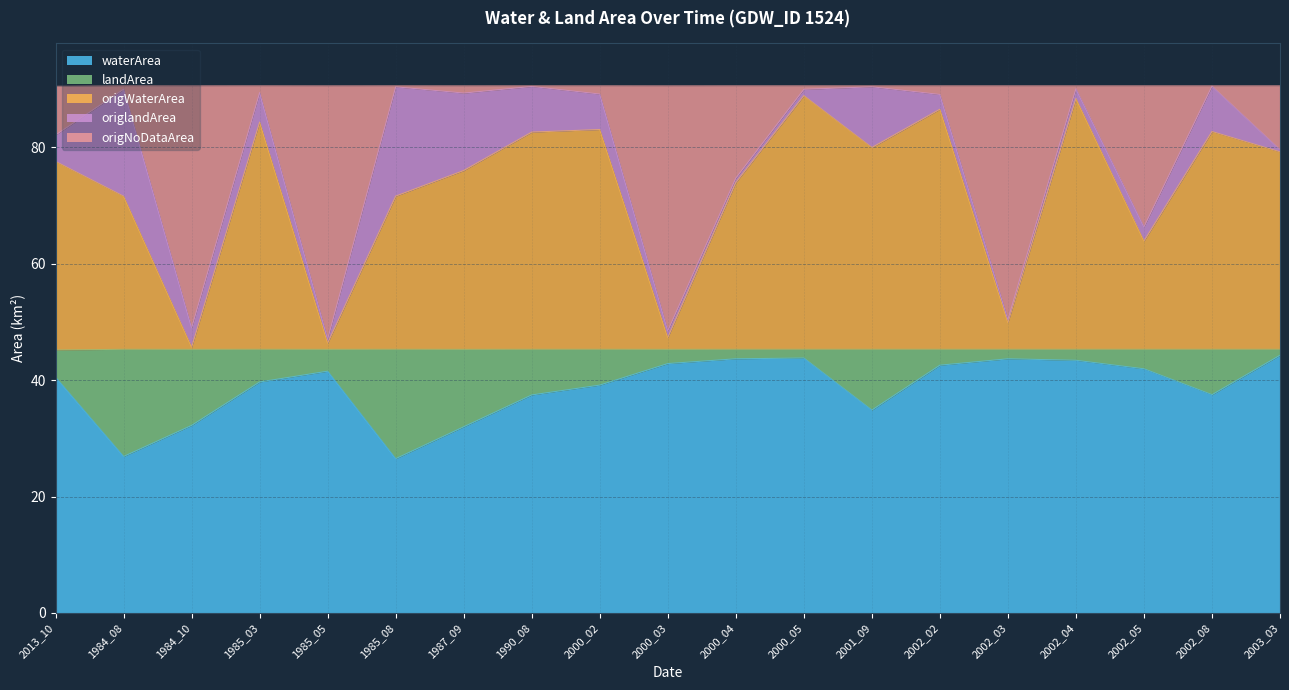

Is it true that waterArea equals 44.3 at 1984_10?

False